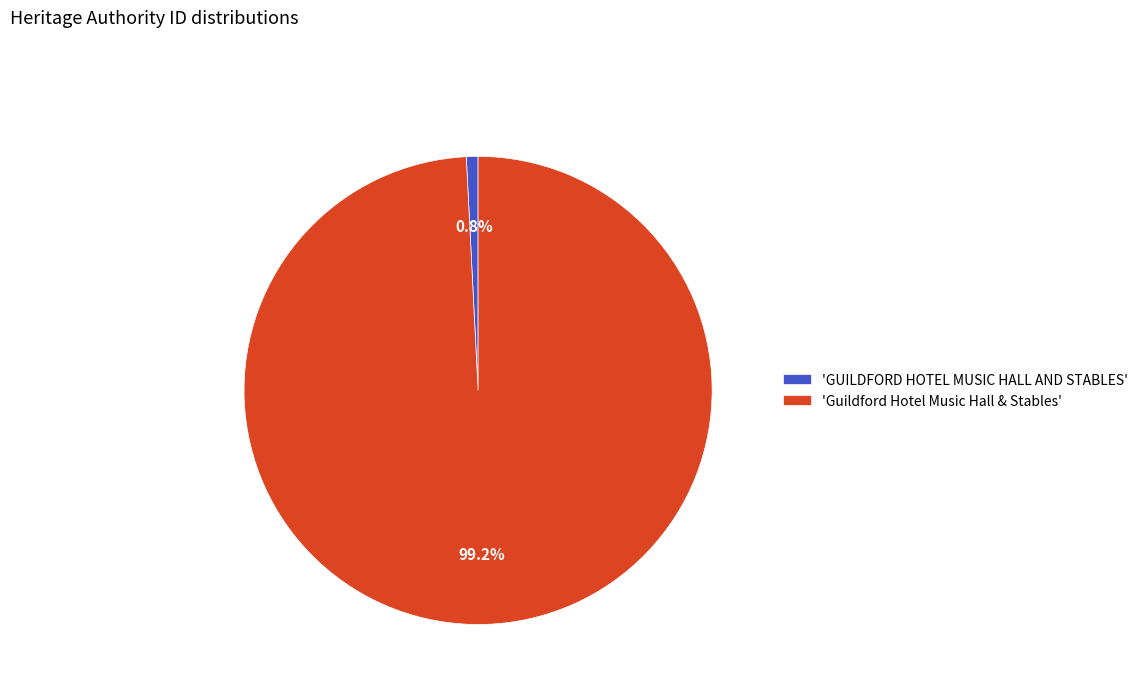

Between 'GUILDFORD HOTEL MUSIC HALL AND STABLES' and 'Guildford Hotel Music Hall & Stables', which is larger?

'Guildford Hotel Music Hall & Stables'